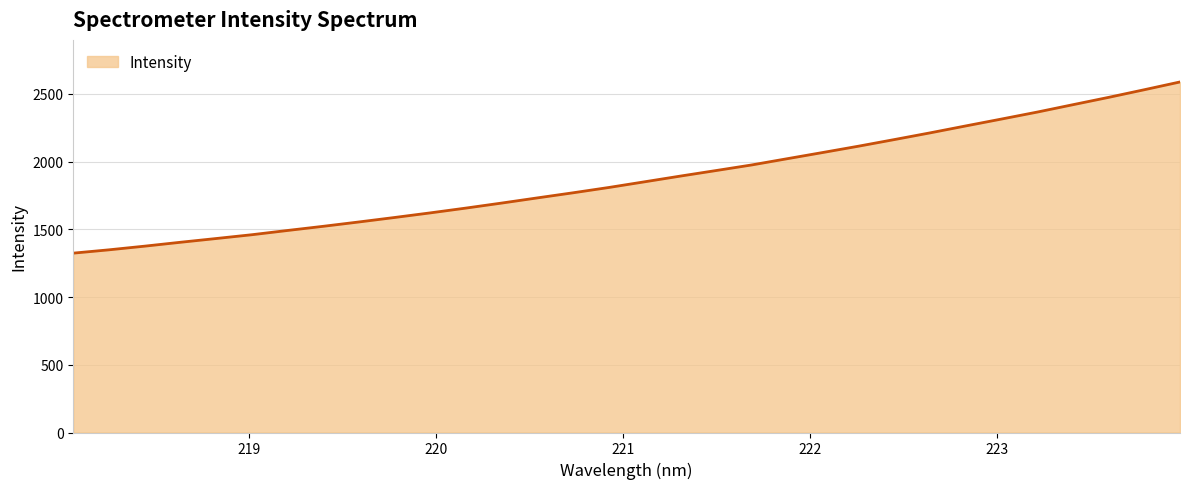

Count the number of categories in the chart.

32